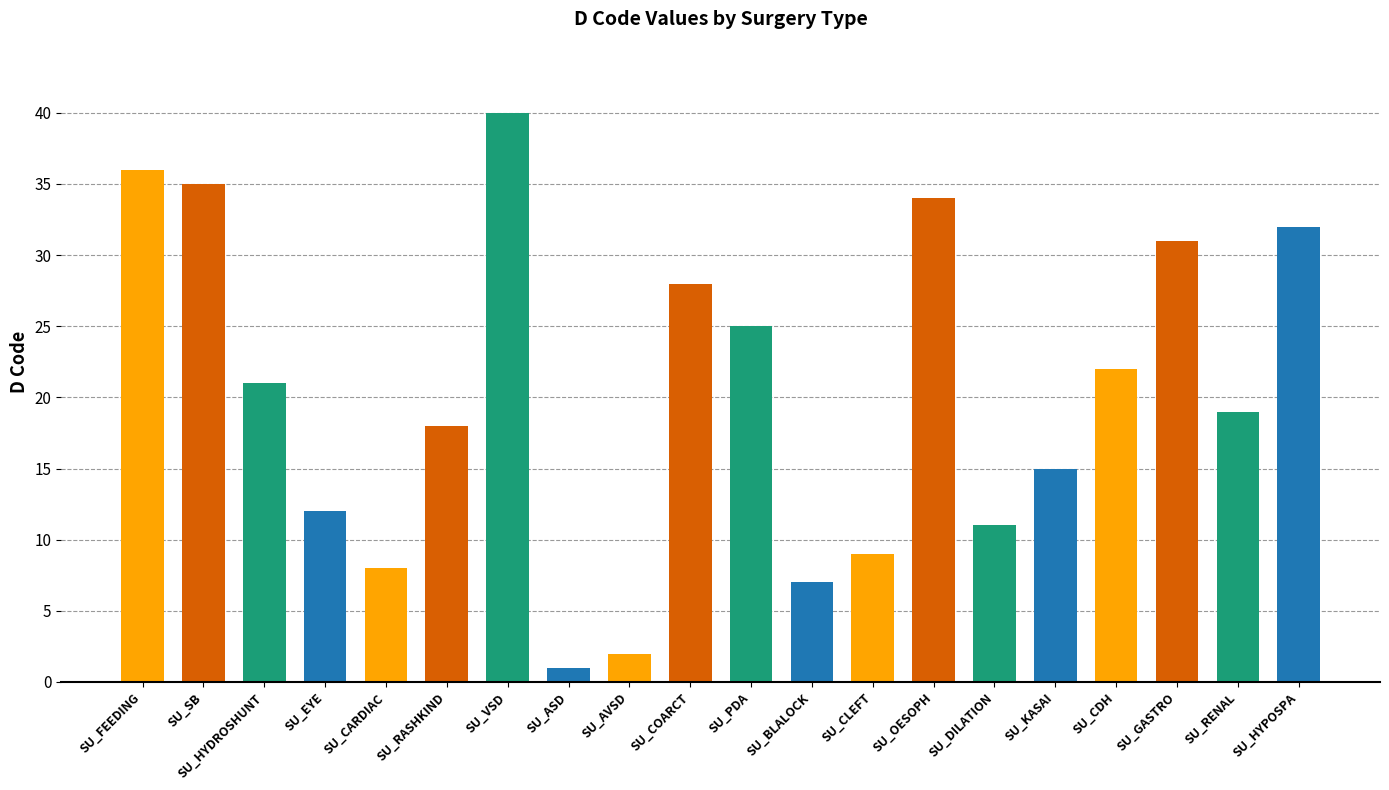

Rank the categories by value from highest to lowest.

SU_VSD, SU_FEEDING, SU_SB, SU_OESOPH, SU_HYPOSPA, SU_GASTRO, SU_COARCT, SU_PDA, SU_CDH, SU_HYDROSHUNT, SU_RENAL, SU_RASHKIND, SU_KASAI, SU_EYE, SU_DILATION, SU_CLEFT, SU_CARDIAC, SU_BLALOCK, SU_AVSD, SU_ASD